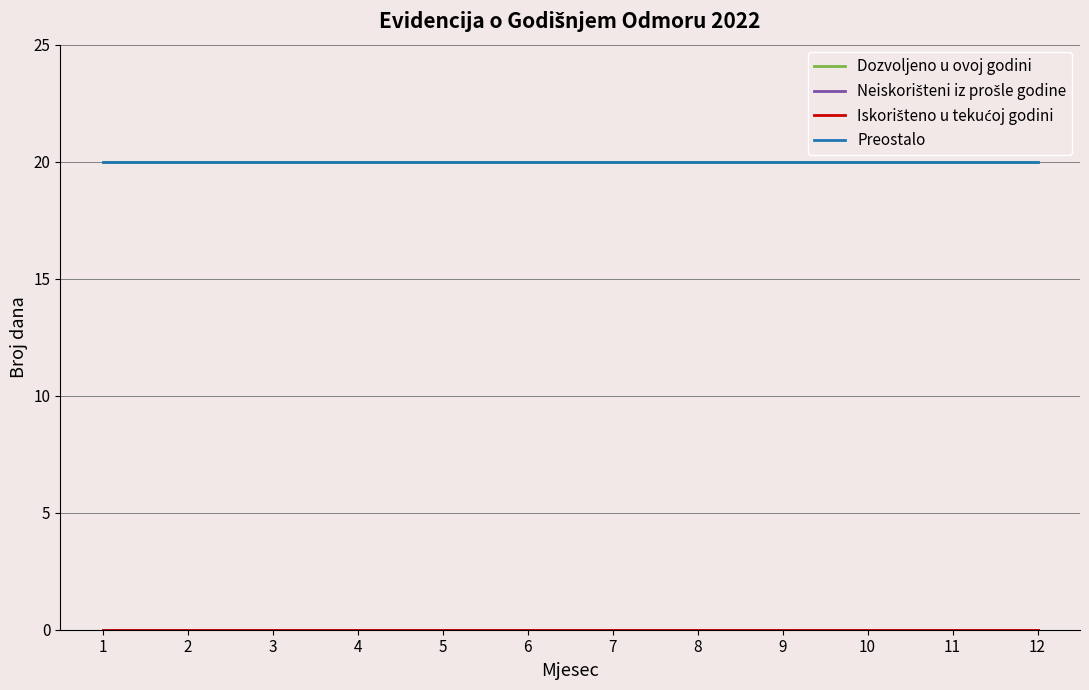

Which series has the widest spread of values?

Dozvoljeno u ovoj godini